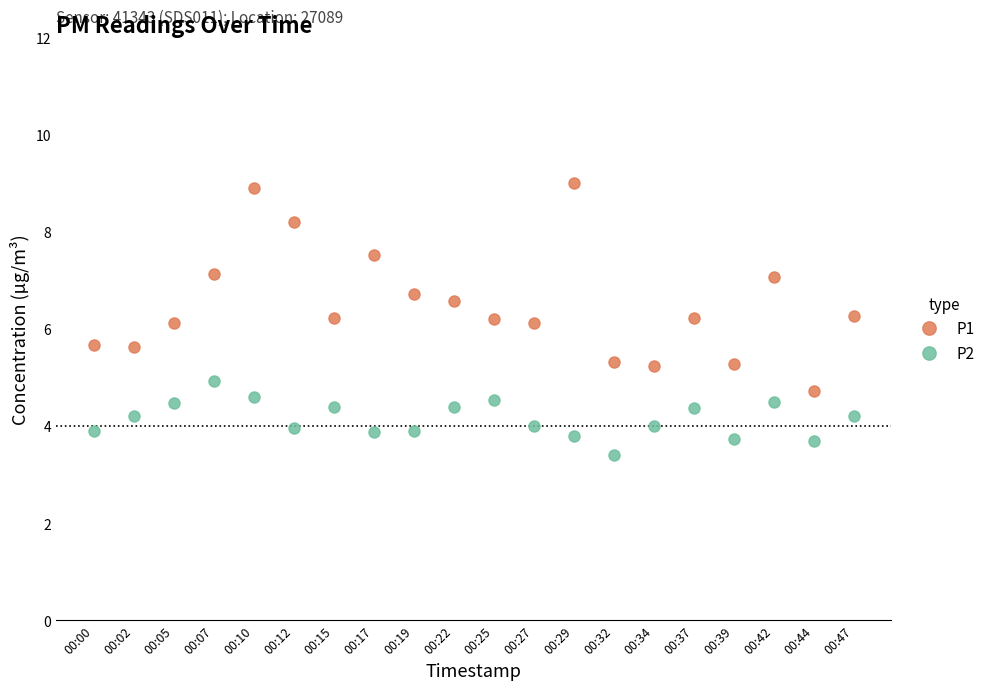

True or false: P2 and P1 cross at least once.

False